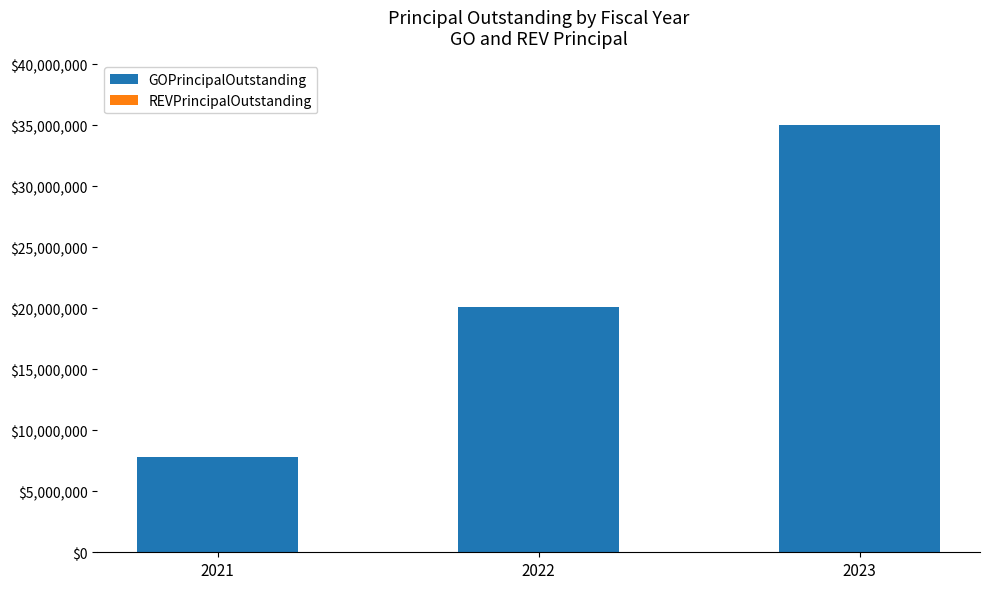

Between 2021 and 2022, which is larger?

2022